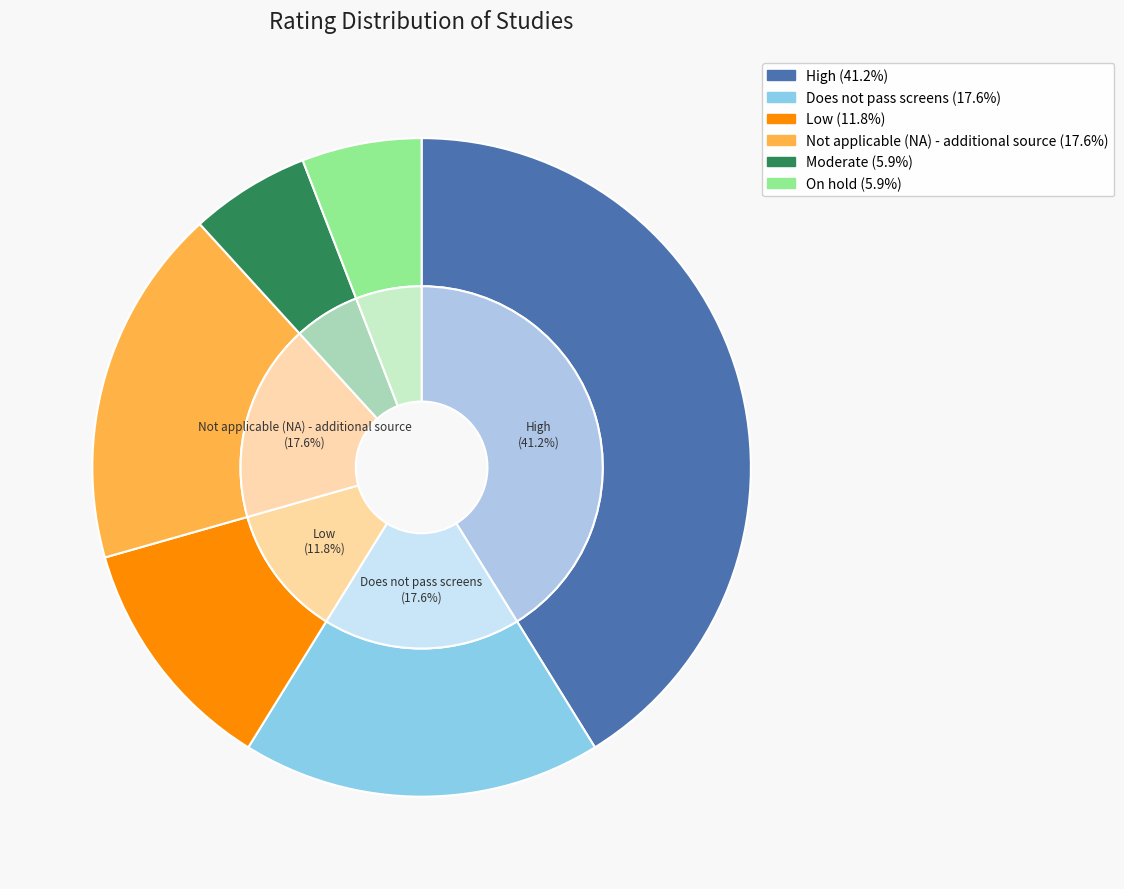

To the nearest percent, what is the difference between the largest and smallest slice percentages?

35%